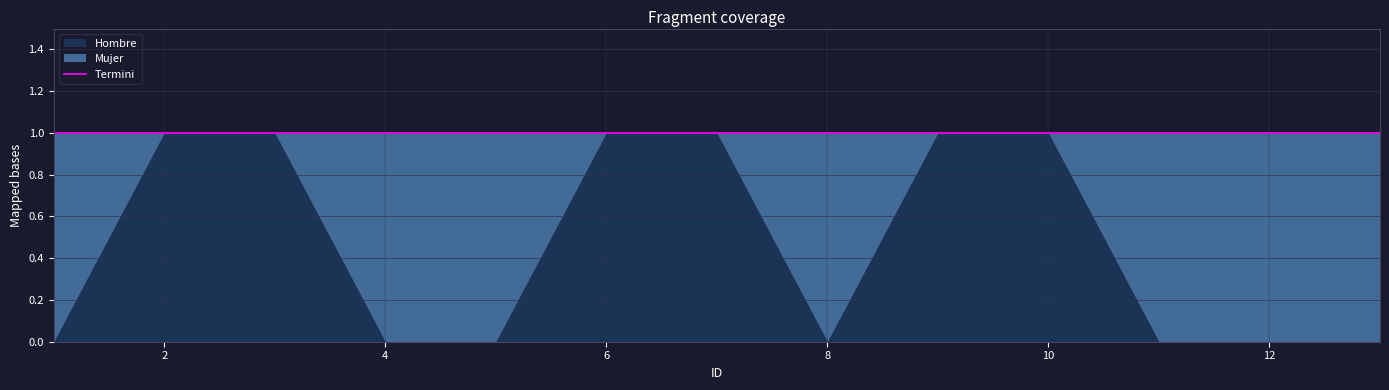

At which label is Mujer closest to 0?

2